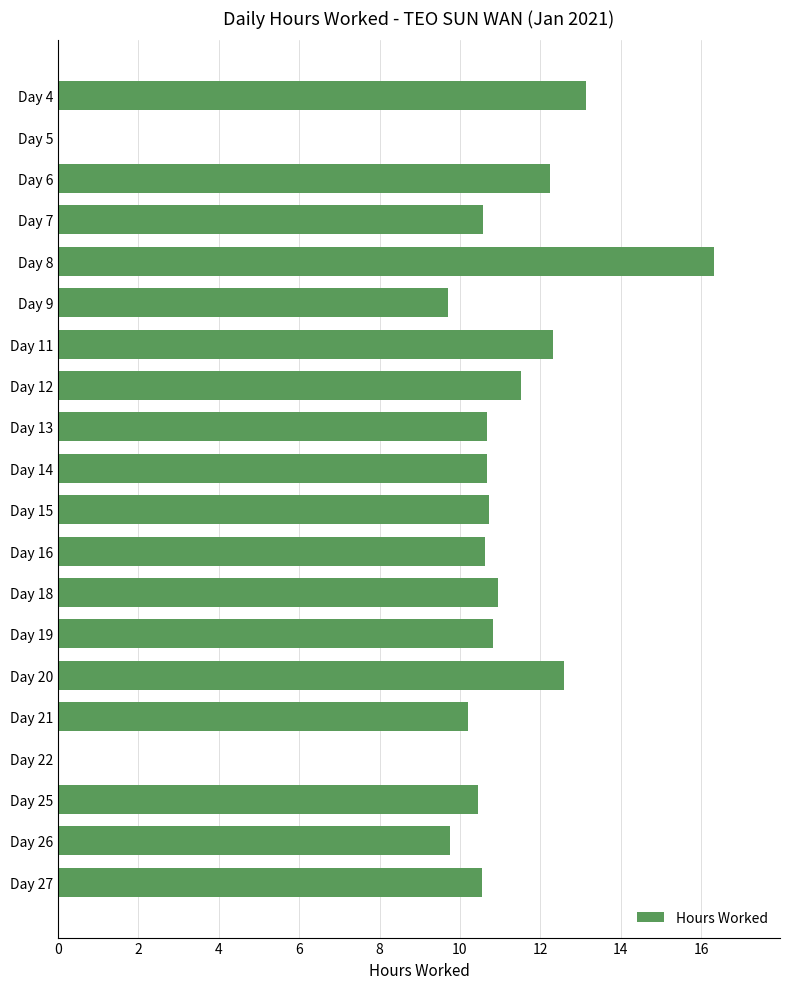

Is it true that the value at Day 22 is -6.8?

False